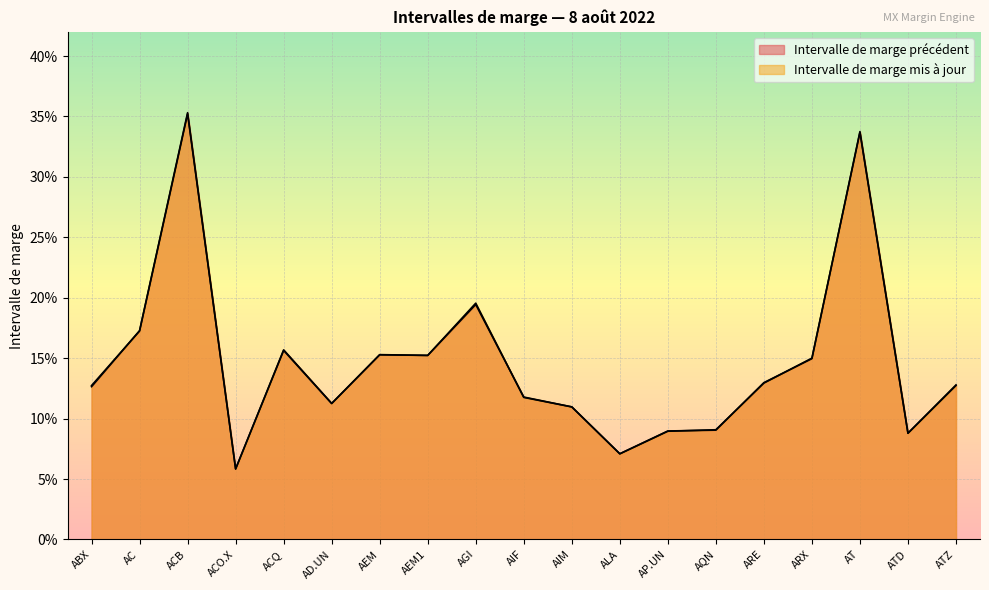

Where do Intervalle de marge mis à jour and Intervalle de marge précédent first cross each other?

ABX and AC